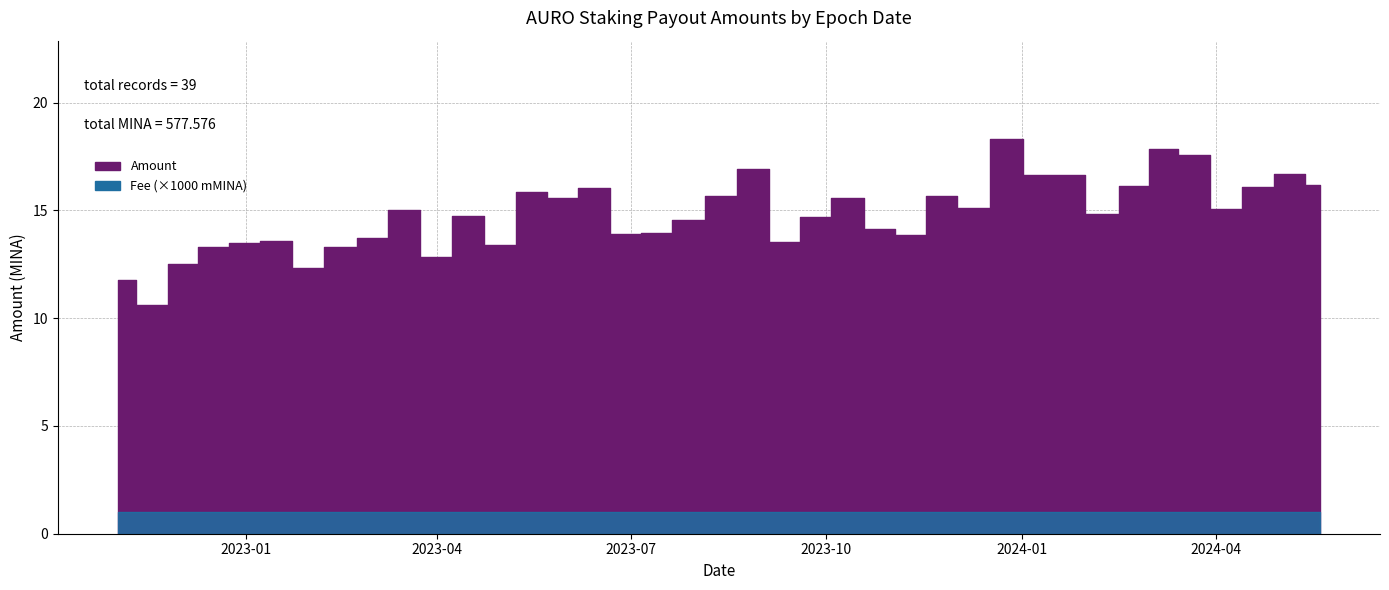

List the labels in order of value, smallest first.

2022-11-19, 2022-11-02, 2023-01-30, 2022-12-02, 2023-04-01, 2023-02-15, 2022-12-17, 2023-05-01, 2022-12-31, 2023-09-12, 2023-01-16, 2023-03-02, 2023-11-10, 2023-06-29, 2023-07-13, 2023-10-26, 2023-07-28, 2023-09-25, 2023-04-15, 2024-02-08, 2023-03-16, 2024-04-06, 2023-12-09, 2023-10-11, 2023-05-30, 2023-08-13, 2023-11-24, 2023-05-15, 2023-06-14, 2024-04-21, 2024-02-23, 2024-05-20, 2024-01-22, 2024-01-09, 2024-05-06, 2023-08-27, 2024-03-22, 2024-03-07, 2023-12-25